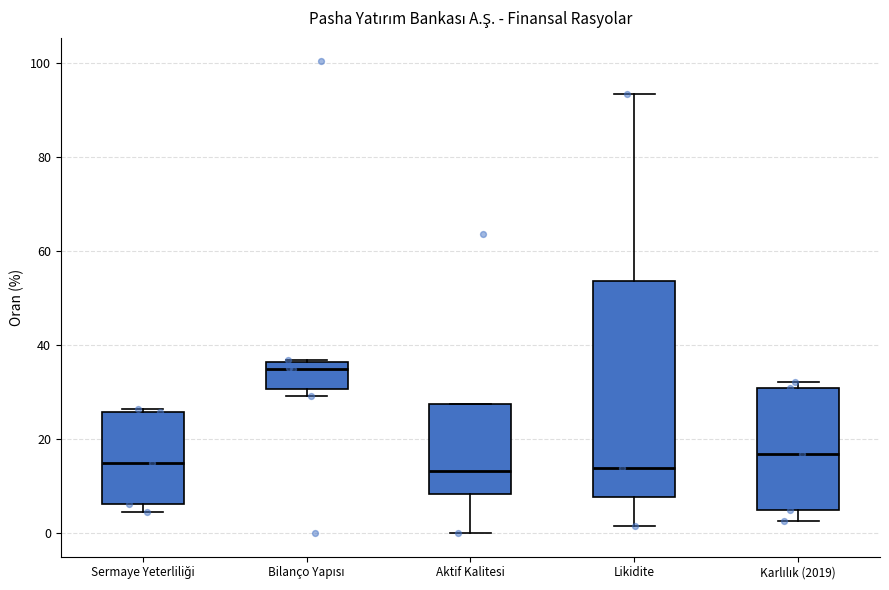

Reading left to right, transcribe this box plot: for each box, give where its median line is, the range the box spans, and where its two whiskers end, as read against the y-axis. The values are not printed on the chart, so give them approximately, as read against the axis.

Sermaye Yeterliliği: median 14, box 6 to 26, whiskers 4 to 26
Bilanço Yapısı: median 34, box 30 to 36, whiskers 30 (just below the box's lower edge) to 36
Aktif Kalitesi: median 14, box 8 to 28, whiskers 0 to 28
Likidite: median 14, box 8 to 54, whiskers 2 to 94
Karlılık (2019): median 16, box 4 to 30, whiskers 2 to 32